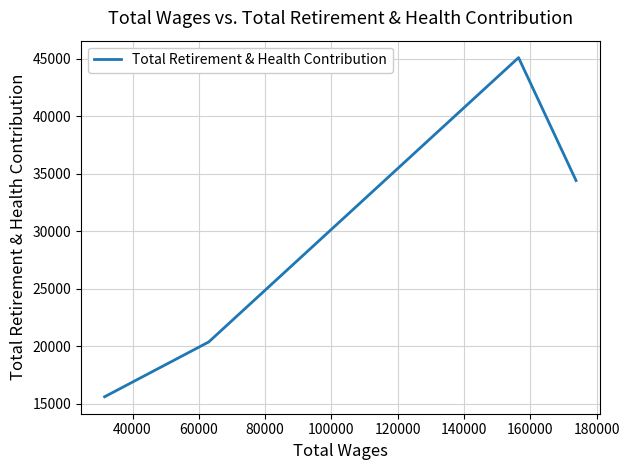

What is the sum of all values?

115457.6